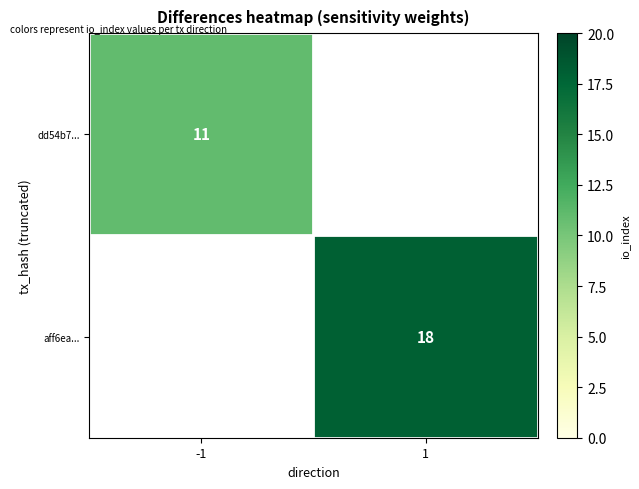

Is the value of aff6ea... at 1 greater than the value of dd54b7... at -1?

Yes